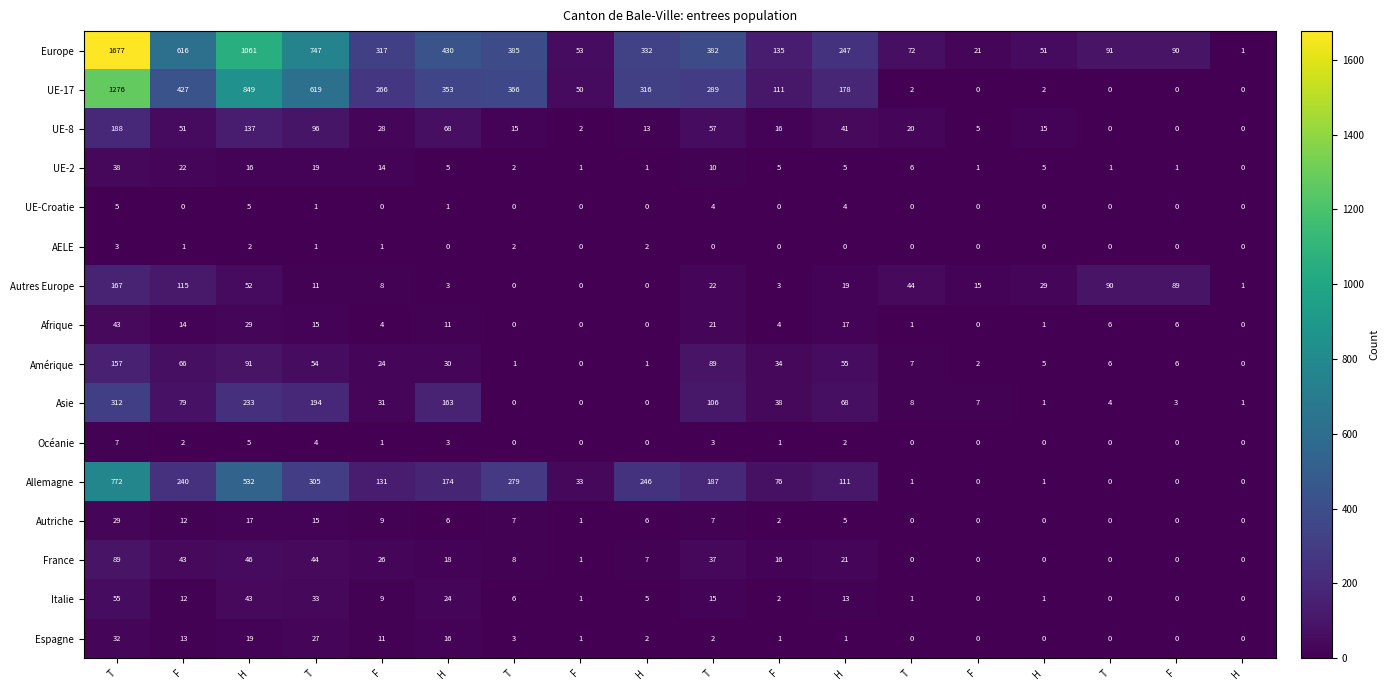

Reading right to left, transcribe all the data shown in this chart.

Europe: H=1	F=90	T=91	H=51	F=21	T=72	H=247	F=135	T=382	H=332	F=53	T=385	H=430	F=317	T=747	H=1061	F=616	T=1677
UE-17: H=0	F=0	T=0	H=2	F=0	T=2	H=178	F=111	T=289	H=316	F=50	T=366	H=353	F=266	T=619	H=849	F=427	T=1276
UE-8: H=0	F=0	T=0	H=15	F=5	T=20	H=41	F=16	T=57	H=13	F=2	T=15	H=68	F=28	T=96	H=137	F=51	T=188
UE-2: H=0	F=1	T=1	H=5	F=1	T=6	H=5	F=5	T=10	H=1	F=1	T=2	H=5	F=14	T=19	H=16	F=22	T=38
UE-Croatie: H=0	F=0	T=0	H=0	F=0	T=0	H=4	F=0	T=4	H=0	F=0	T=0	H=1	F=0	T=1	H=5	F=0	T=5
AELE: H=0	F=0	T=0	H=0	F=0	T=0	H=0	F=0	T=0	H=2	F=0	T=2	H=0	F=1	T=1	H=2	F=1	T=3
Autres Europe: H=1	F=89	T=90	H=29	F=15	T=44	H=19	F=3	T=22	H=0	F=0	T=0	H=3	F=8	T=11	H=52	F=115	T=167
Afrique: H=0	F=6	T=6	H=1	F=0	T=1	H=17	F=4	T=21	H=0	F=0	T=0	H=11	F=4	T=15	H=29	F=14	T=43
Amérique: H=0	F=6	T=6	H=5	F=2	T=7	H=55	F=34	T=89	H=1	F=0	T=1	H=30	F=24	T=54	H=91	F=66	T=157
Asie: H=1	F=3	T=4	H=1	F=7	T=8	H=68	F=38	T=106	H=0	F=0	T=0	H=163	F=31	T=194	H=233	F=79	T=312
Océanie: H=0	F=0	T=0	H=0	F=0	T=0	H=2	F=1	T=3	H=0	F=0	T=0	H=3	F=1	T=4	H=5	F=2	T=7
Allemagne: H=0	F=0	T=0	H=1	F=0	T=1	H=111	F=76	T=187	H=246	F=33	T=279	H=174	F=131	T=305	H=532	F=240	T=772
Autriche: H=0	F=0	T=0	H=0	F=0	T=0	H=5	F=2	T=7	H=6	F=1	T=7	H=6	F=9	T=15	H=17	F=12	T=29
France: H=0	F=0	T=0	H=0	F=0	T=0	H=21	F=16	T=37	H=7	F=1	T=8	H=18	F=26	T=44	H=46	F=43	T=89
Italie: H=0	F=0	T=0	H=1	F=0	T=1	H=13	F=2	T=15	H=5	F=1	T=6	H=24	F=9	T=33	H=43	F=12	T=55
Espagne: H=0	F=0	T=0	H=0	F=0	T=0	H=1	F=1	T=2	H=2	F=1	T=3	H=16	F=11	T=27	H=19	F=13	T=32